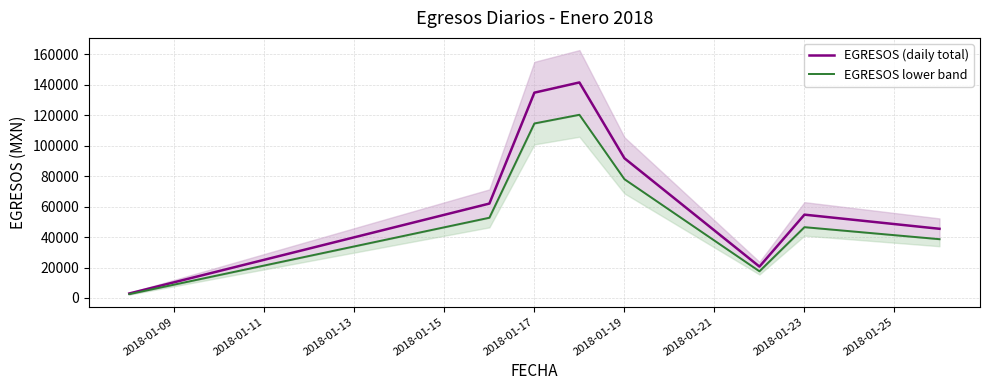

What is the sum of the EGRESOS lower band values at 2018-01-17 and 2018-01-11?

130689.3